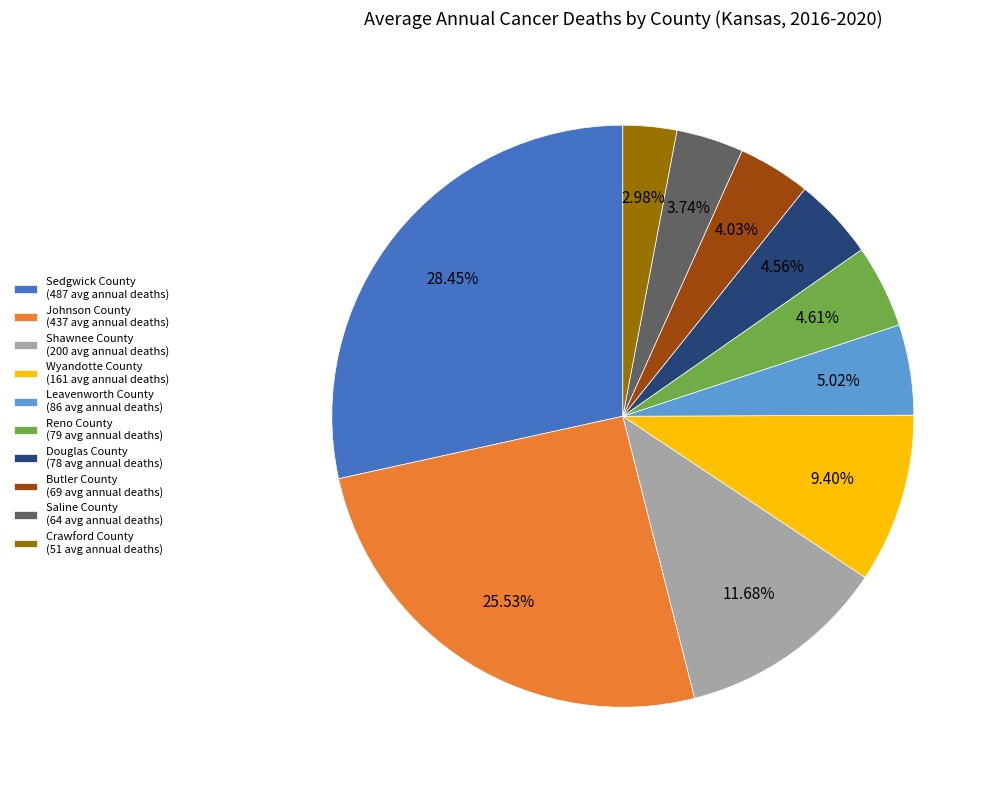

What percentage is NOT represented by Douglas County?

95.4%